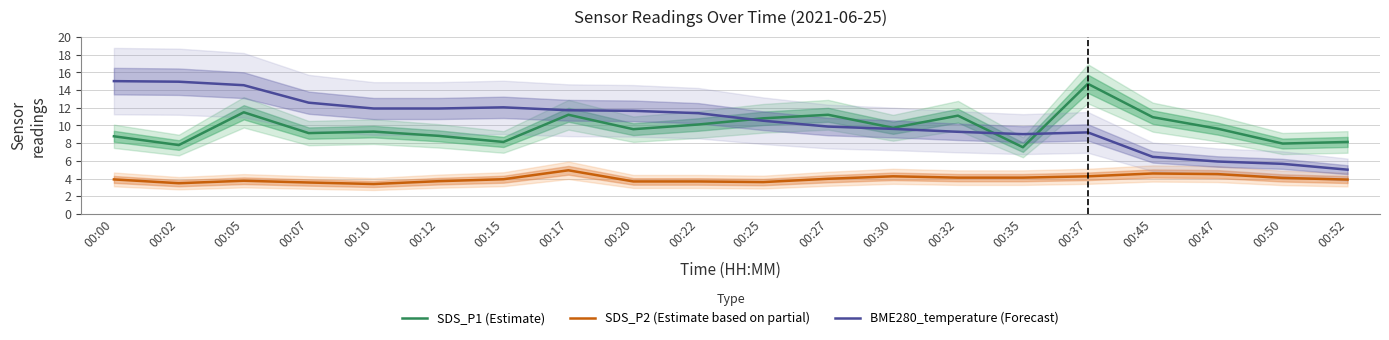

Which series has the widest spread of values?

BME280_temperature (Forecast)